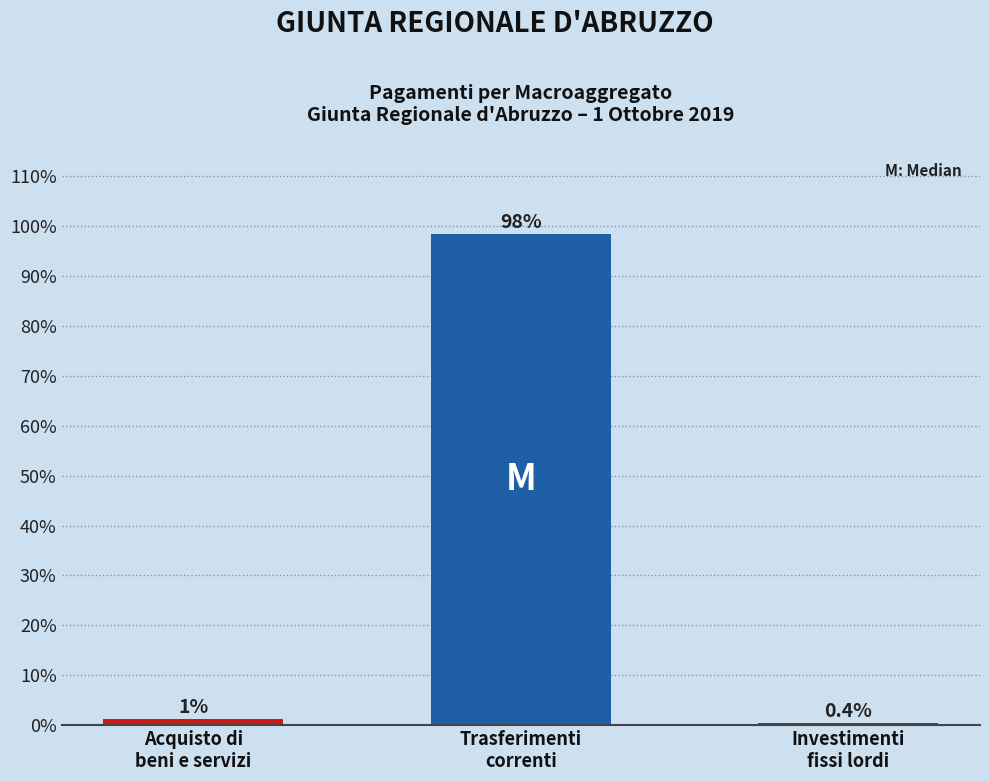

Rank the categories by value from lowest to highest.

Investimenti
fissi lordi, Acquisto di
beni e servizi, Trasferimenti
correnti